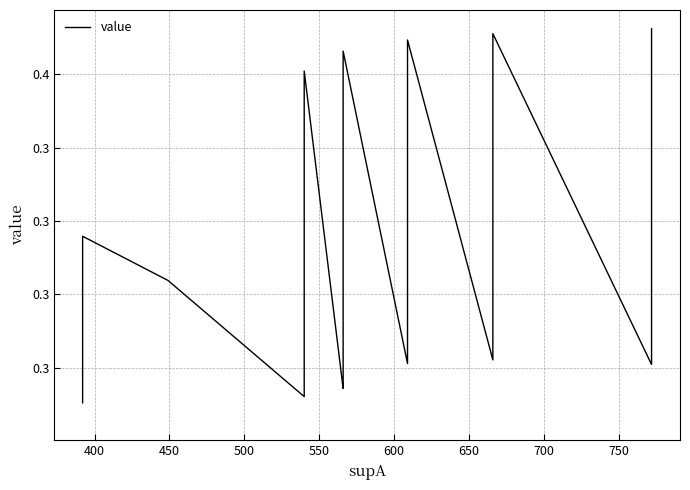

What is the maximum value shown in the chart?

0.4